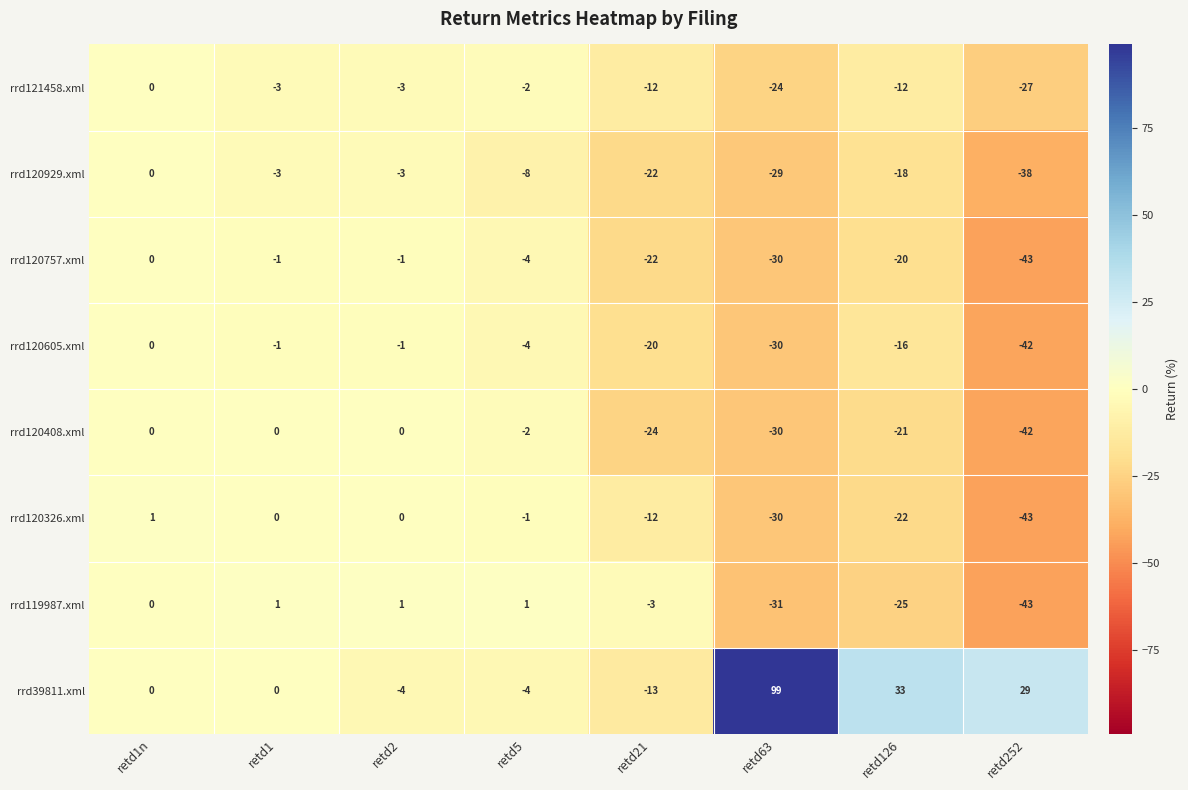

What is the sum of the rrd121458.xml values at retd5 and retd252?

-29